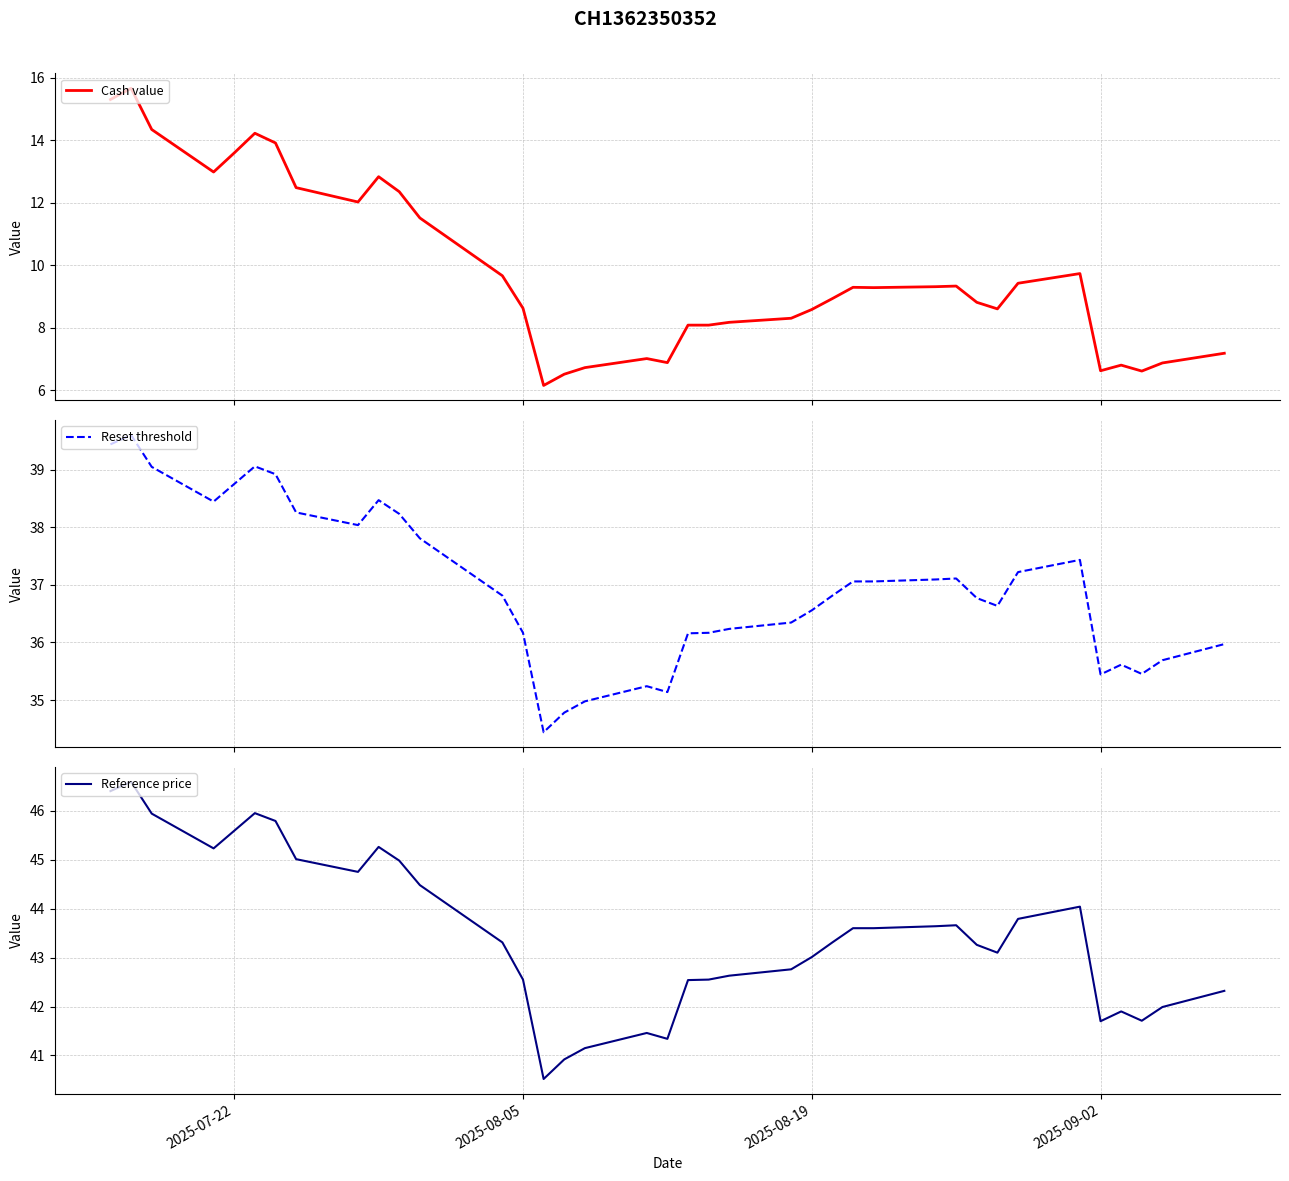

Reading left to right, transcribe all the data shown in this chart.

Cash value: 15.3	15.7	14.3	13.0	13.6	14.2	13.9	12.5	12.0	12.8	12.3	11.5	9.7	8.6	6.2	6.5	6.7	7.0	6.9	8.1	8.1	8.2	8.3	8.6	8.9	9.3	9.3	9.3	9.3	8.8	8.6	9.4	9.7	6.6	6.8	6.6	6.9	7.2
Reset threshold: 39.4	39.6	39.0	38.4	38.8	39.1	38.9	38.3	38.0	38.5	38.2	37.8	36.8	36.2	34.4	34.8	35.0	35.2	35.1	36.2	36.2	36.2	36.3	36.6	36.8	37.1	37.1	37.1	37.1	36.8	36.6	37.2	37.4	35.4	35.6	35.5	35.7	36.0
Reference price: 46.4	46.6	45.9	45.2	45.6	46.0	45.8	45.0	44.8	45.3	45.0	44.5	43.3	42.5	40.5	40.9	41.1	41.5	41.3	42.5	42.5	42.6	42.8	43.0	43.3	43.6	43.6	43.6	43.7	43.3	43.1	43.8	44.0	41.7	41.9	41.7	42.0	42.3